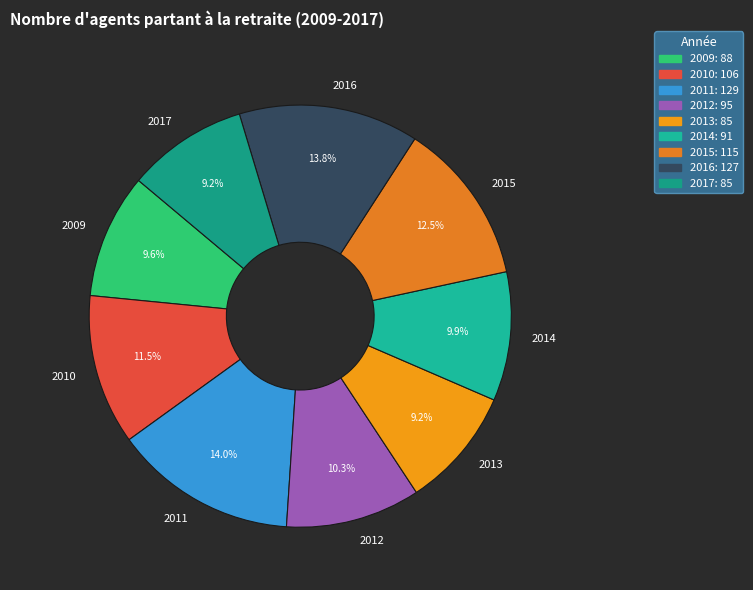

The 2013 slice represents 9% of the pie. True or false?

True